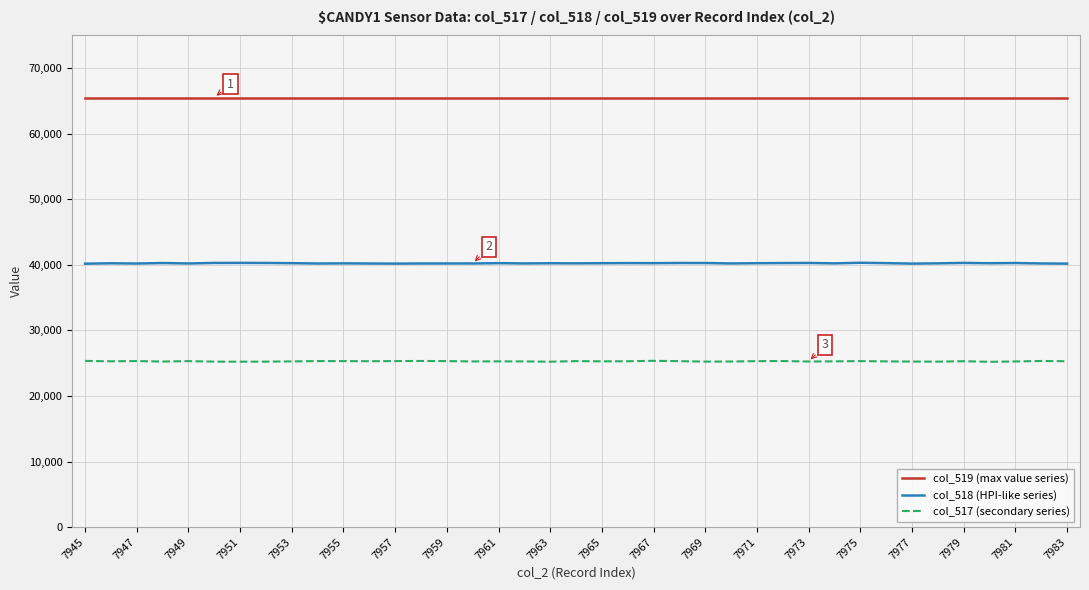

What is the minimum value shown in the chart?

25210